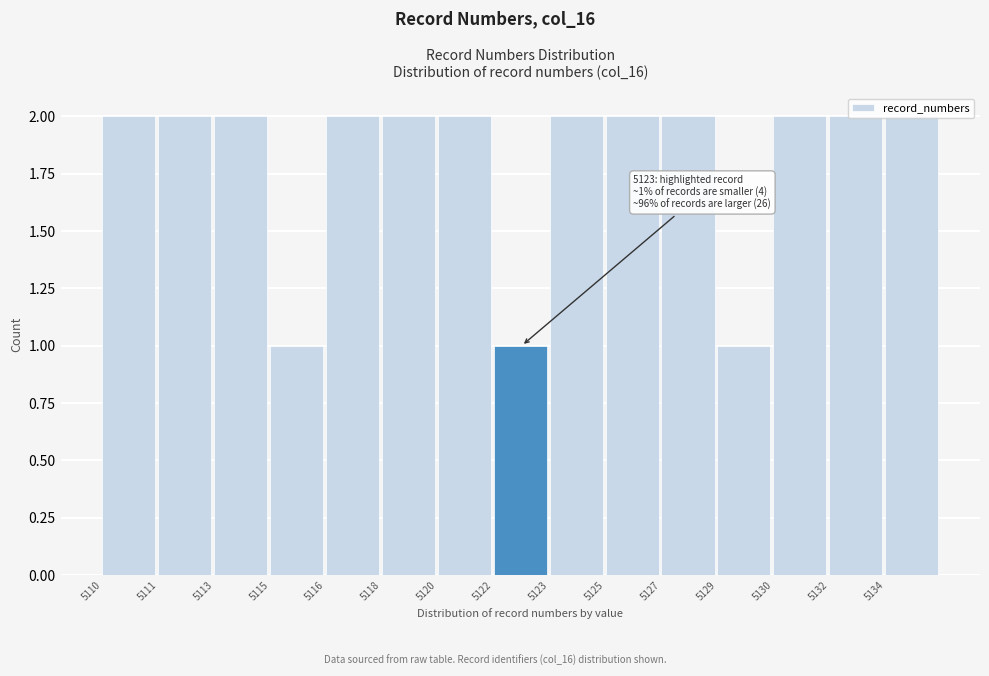

What is the value of the 3rd bar from the left?

2